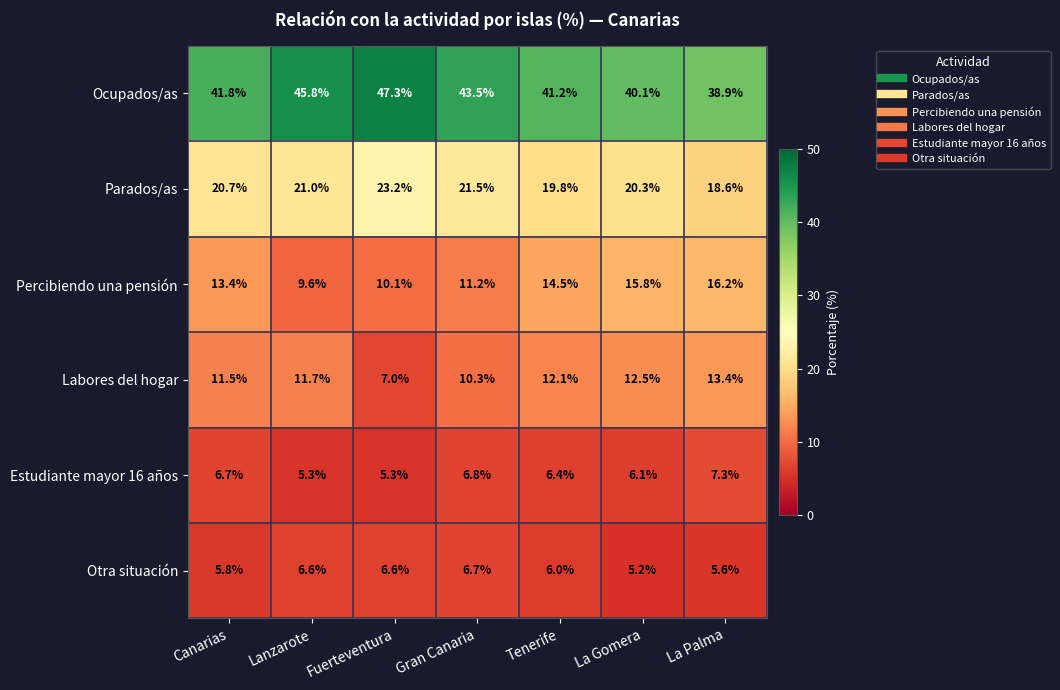

What is the difference between the maximum and second lowest values in the Ocupados/as series?

7.2